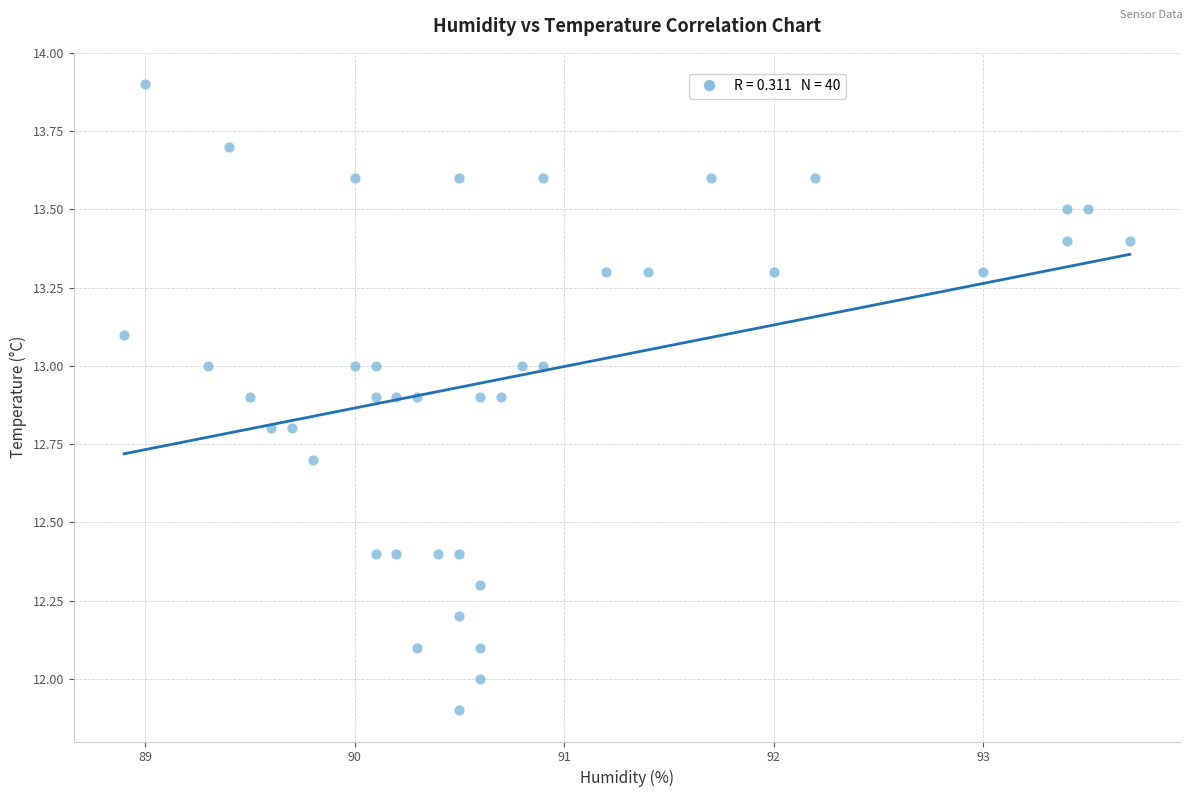

What is the range of Y values (max minus min)?

2.0